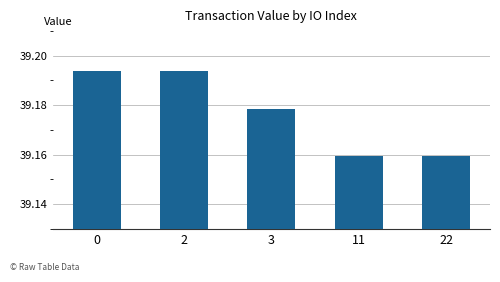

Are the bars grouped side by side (vs. stacked)?

No